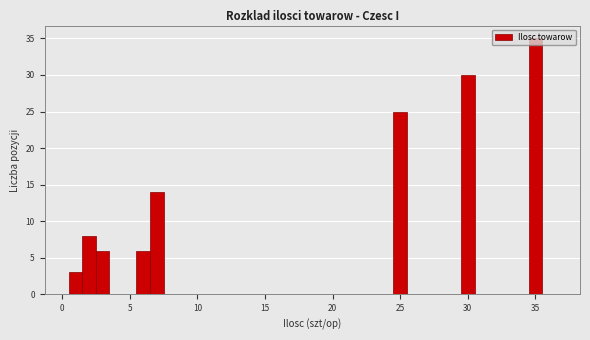

Read against the x-axis, roughly where is the centre of the tallest bar?

35.0